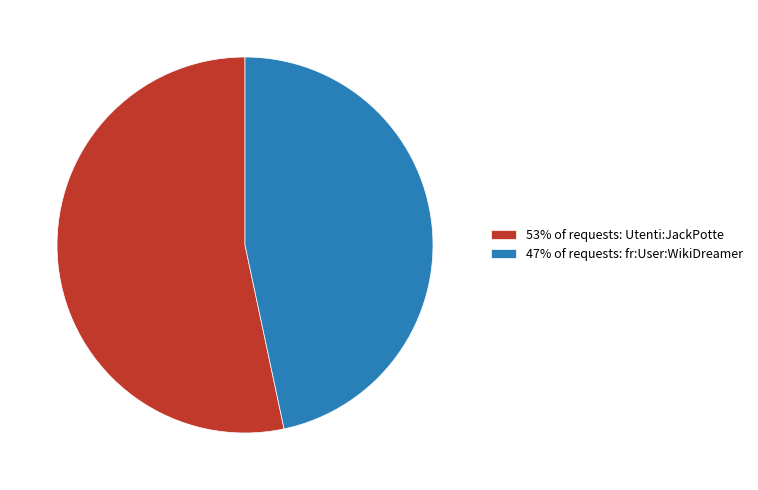

Does any single category account for the majority?

Yes